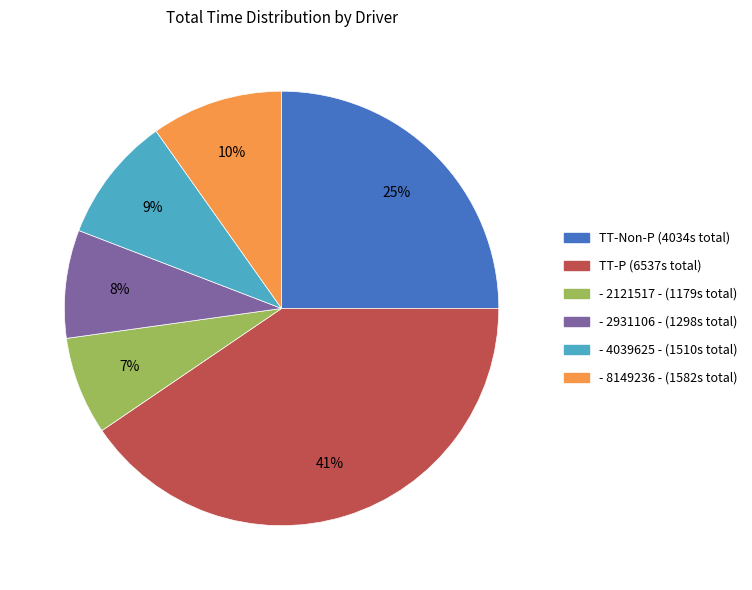

To the nearest percent, what is the average slice percentage?

17%